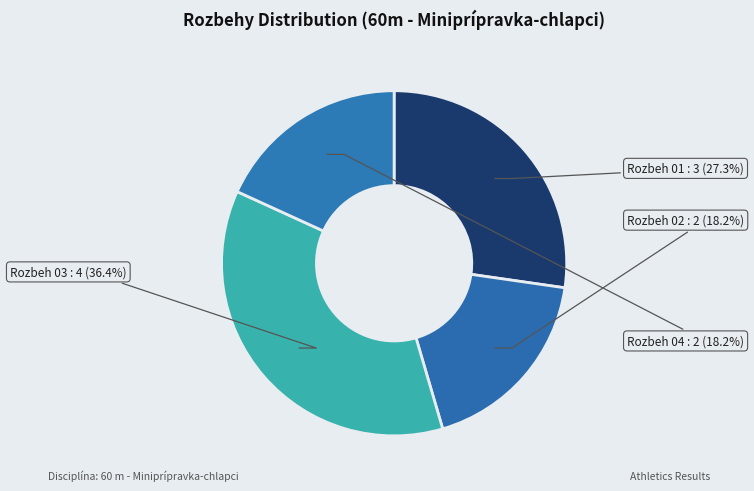

Between Rozbeh 01 and Rozbeh 04, which is larger?

Rozbeh 01